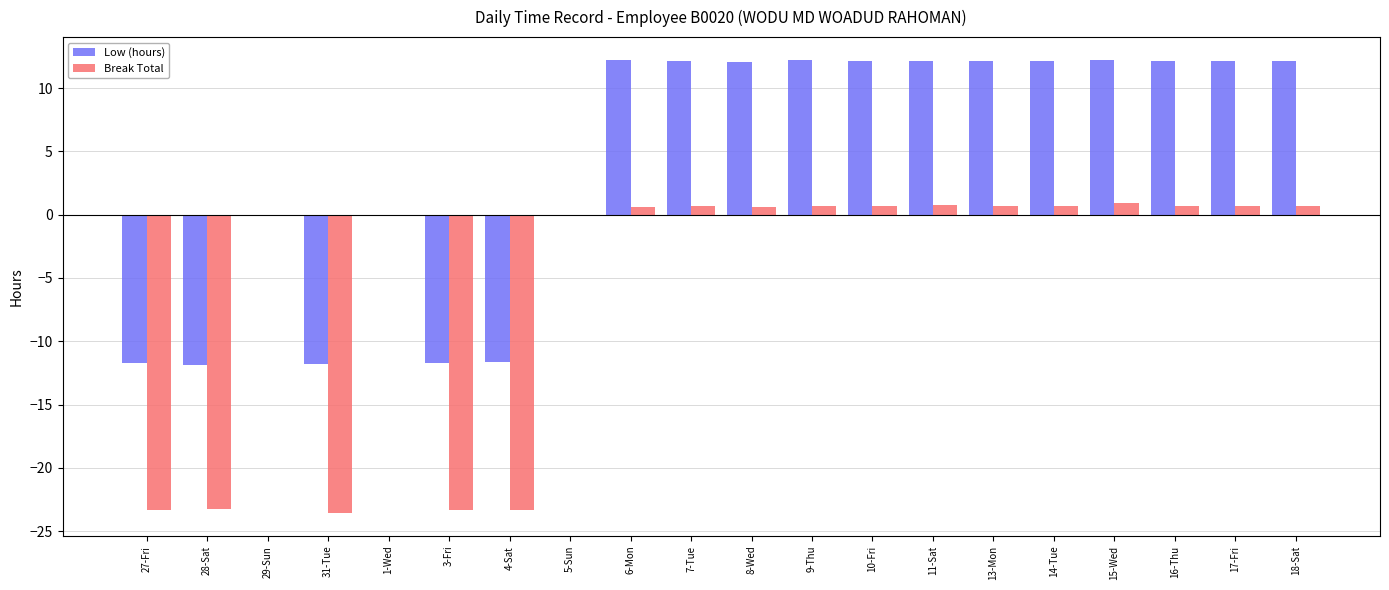

What is the maximum value shown in the chart?

12.2